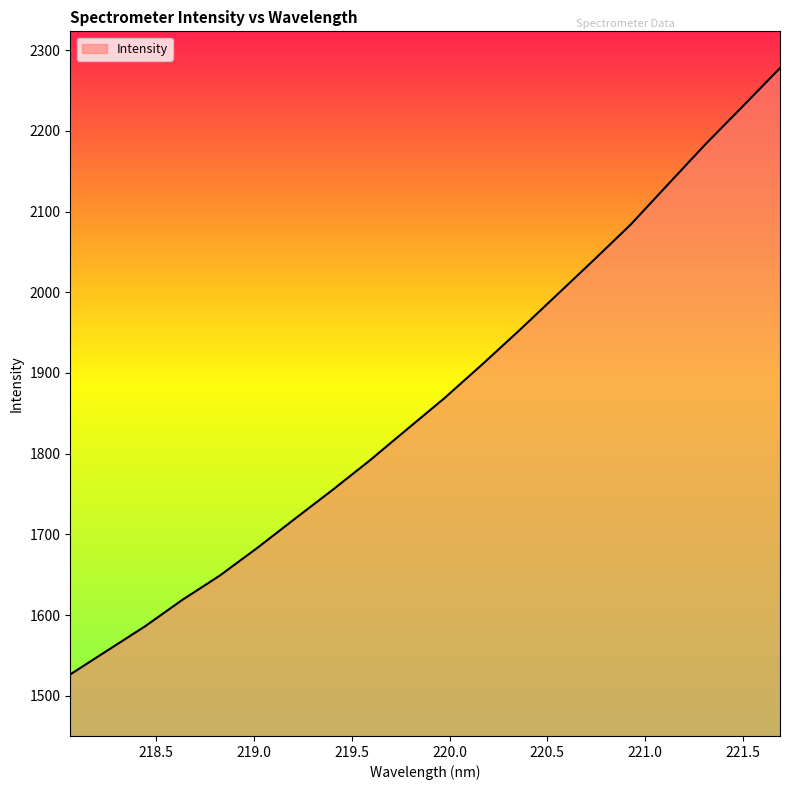

How many lines are shown in the chart?

1